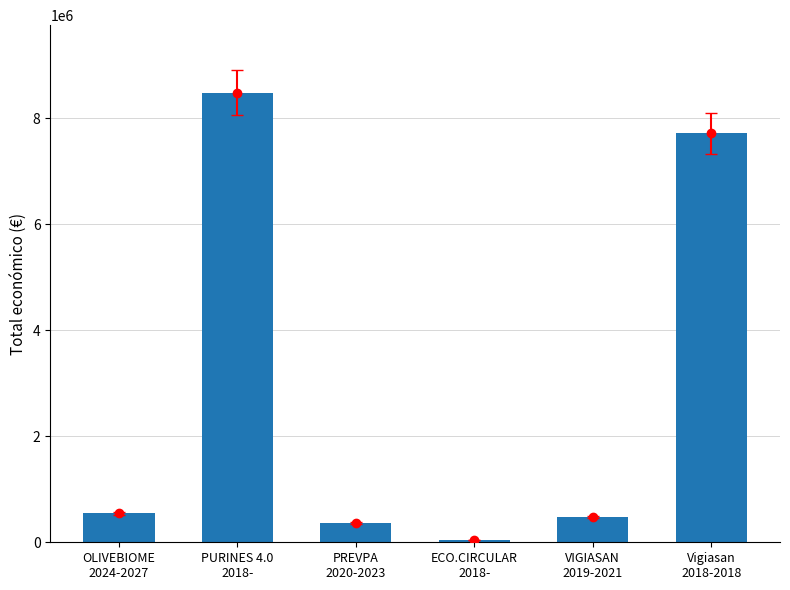

Is it true that the value at OLIVEBIOME
2024-2027 is 963230?

False